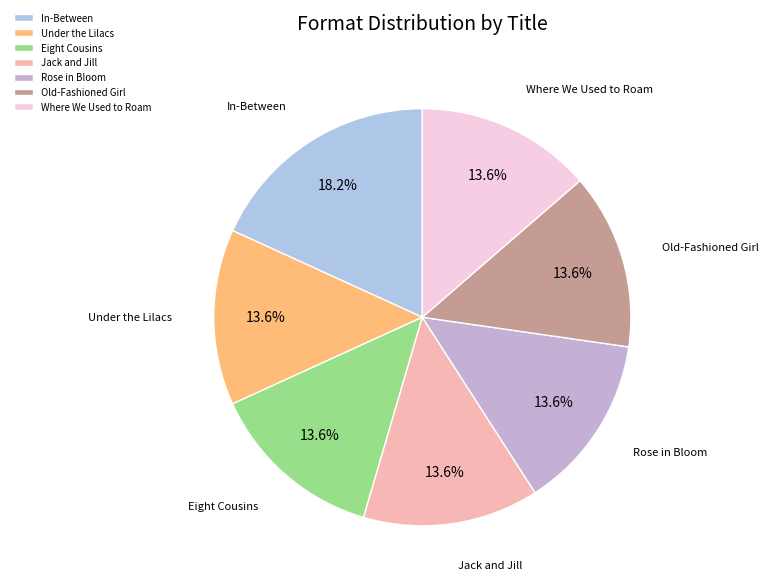

To the nearest percent, what is the average slice percentage?

14%